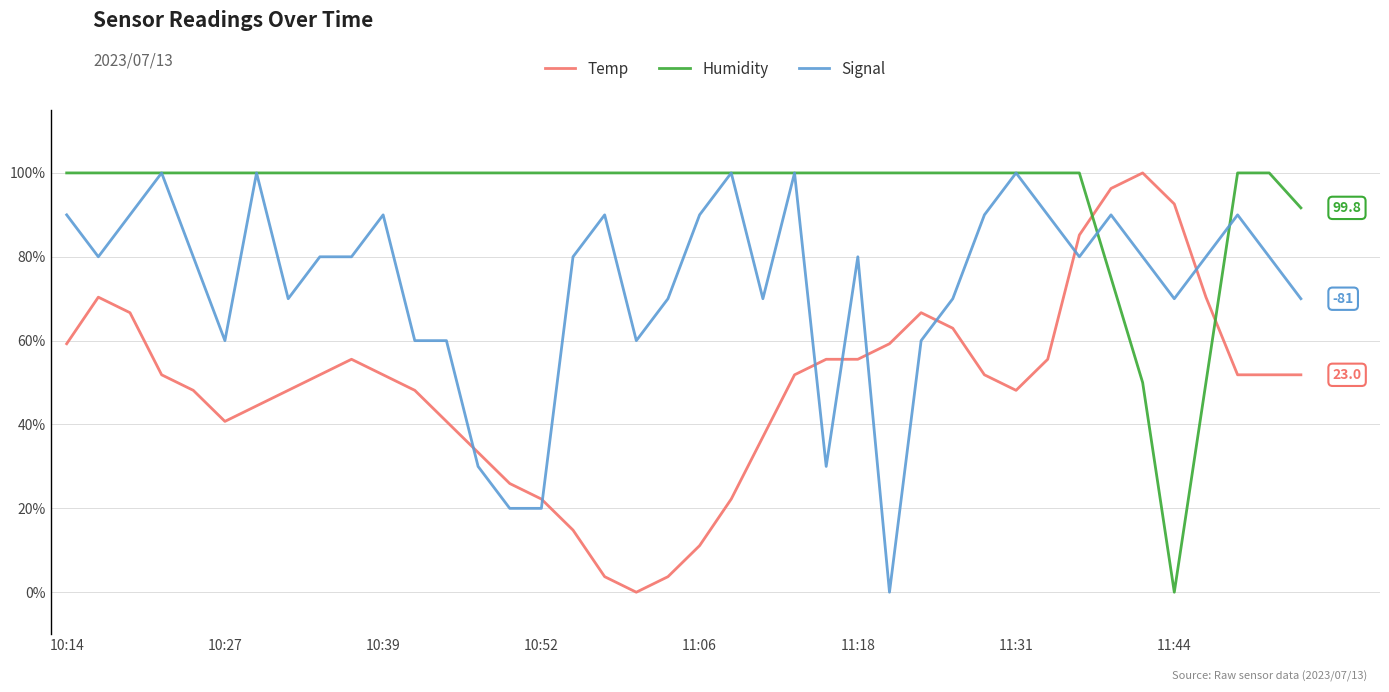

True or false: Humidity and Temp cross at least once.

True